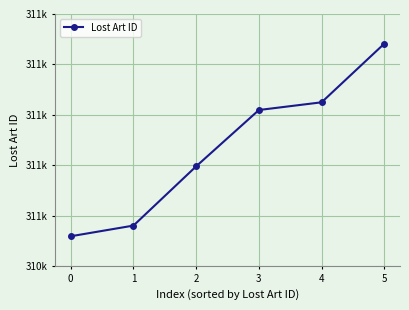

List the labels in order of value, smallest first.

0, 1, 2, 3, 4, 5